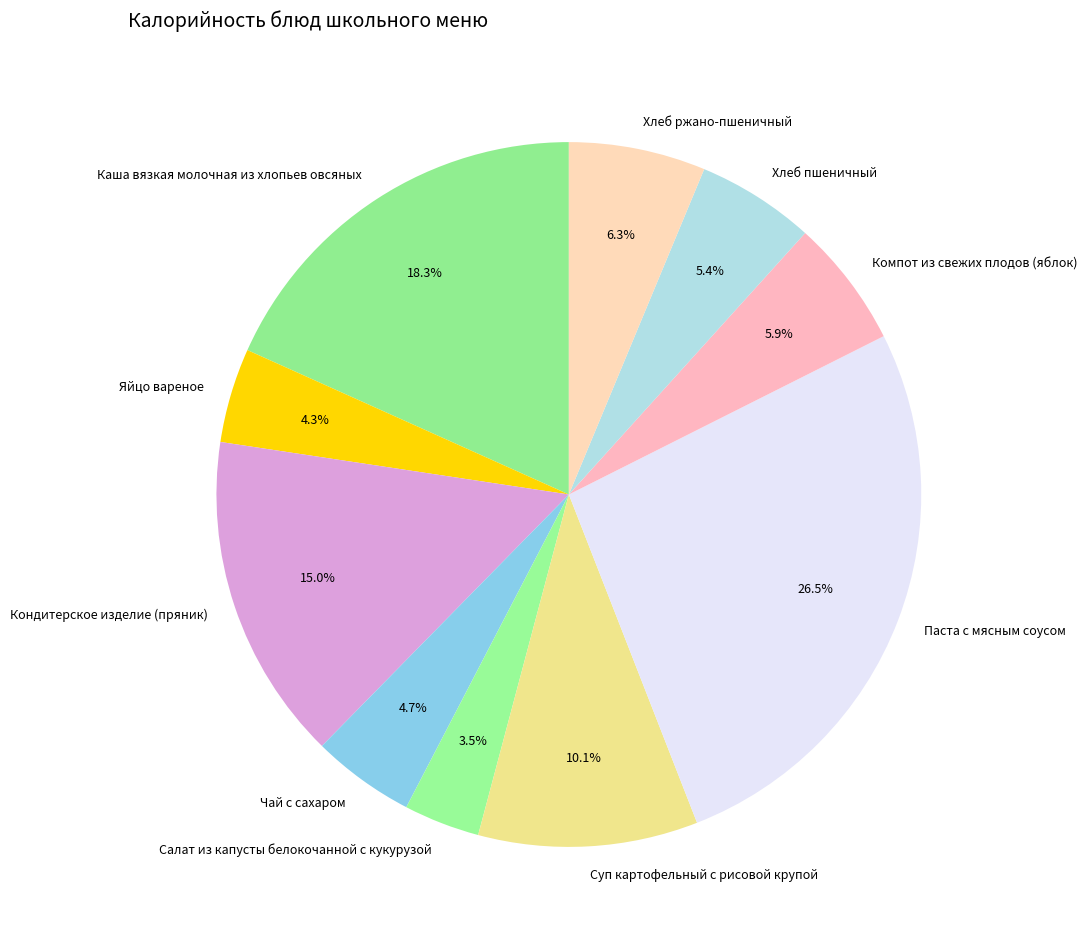

Is Хлеб ржано-пшеничный the majority of the pie?

No